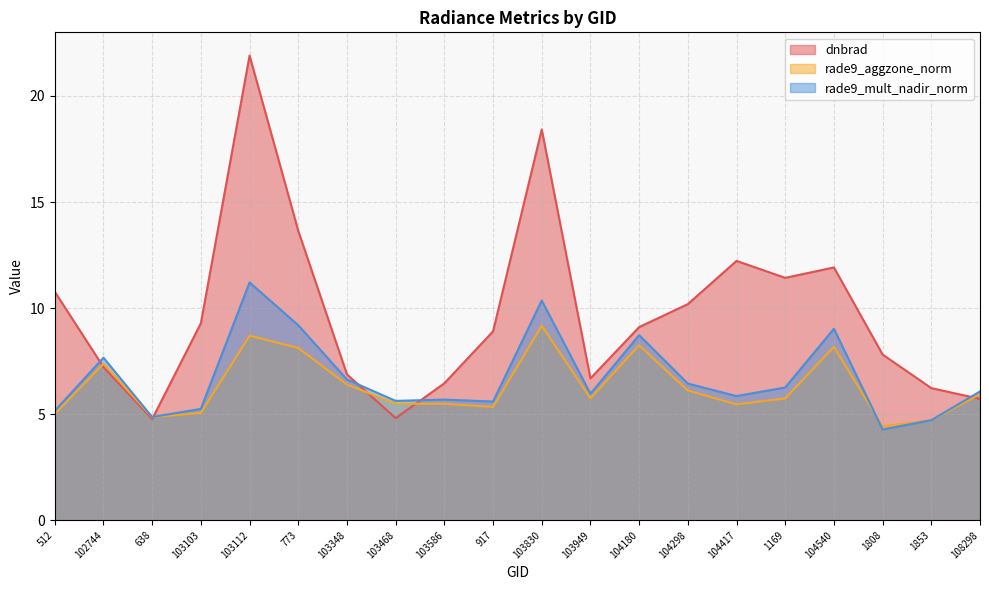

How many values in the rade9_mult_nadir_norm series are below 6?

10